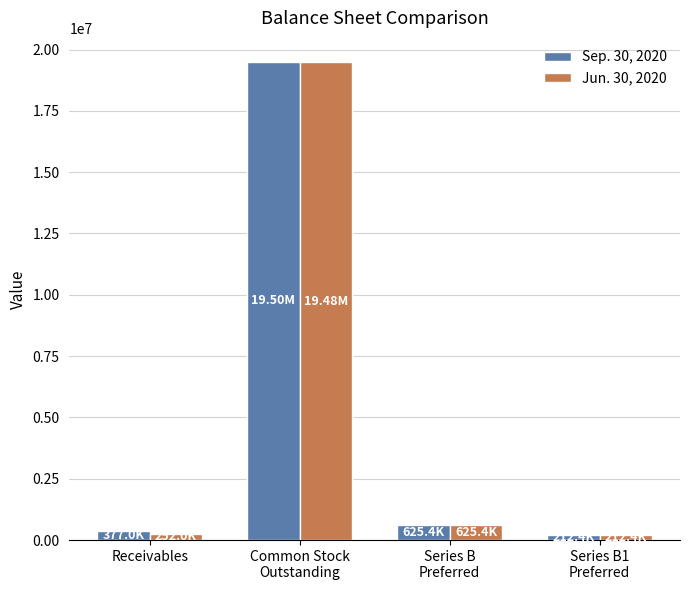

List the series in order of their overall mean, highest first.

Sep. 30, 2020, Jun. 30, 2020